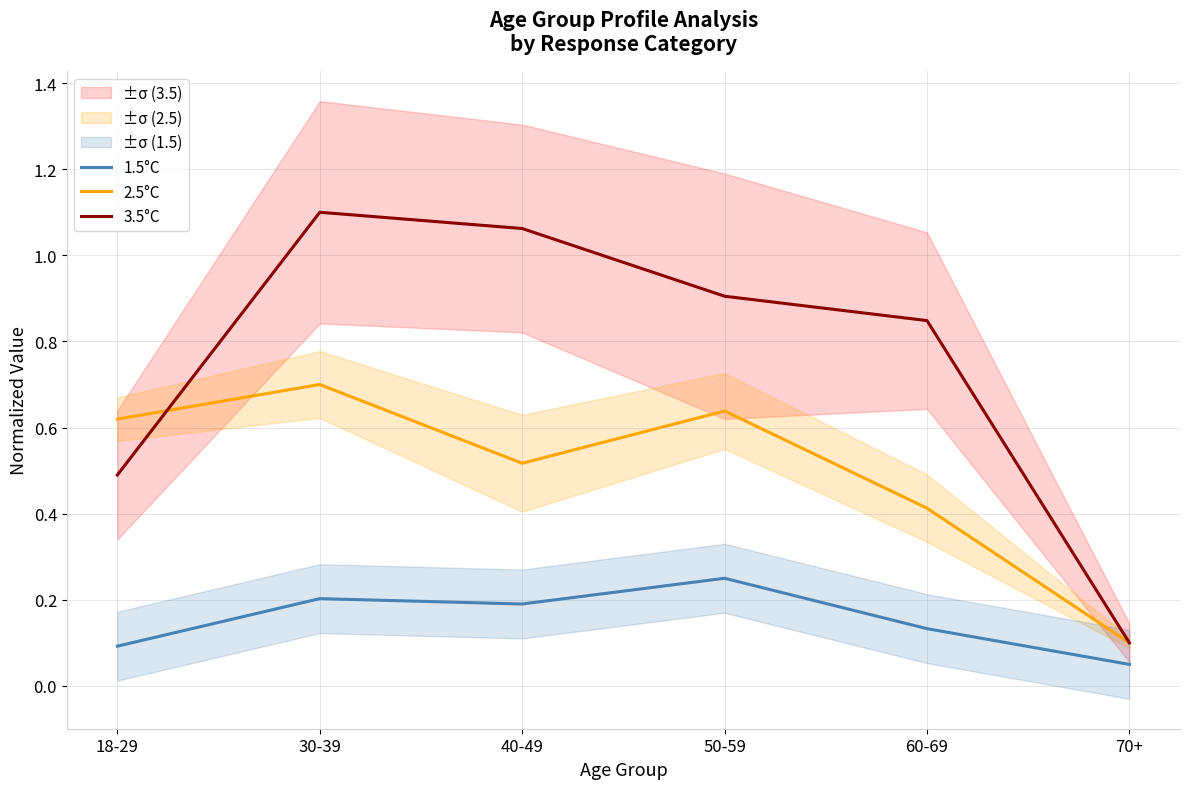

At which label does 2.5°C reach its minimum?

70+